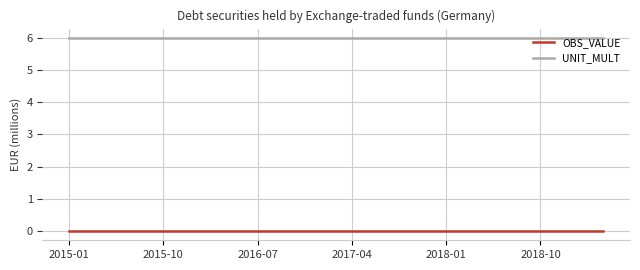

Reading left to right, extract all data points from this chart.

OBS_VALUE: 0	0	0	0	0	0	0	0	0	0	0	0	0	0	0	0	0	0
UNIT_MULT: 6	6	6	6	6	6	6	6	6	6	6	6	6	6	6	6	6	6